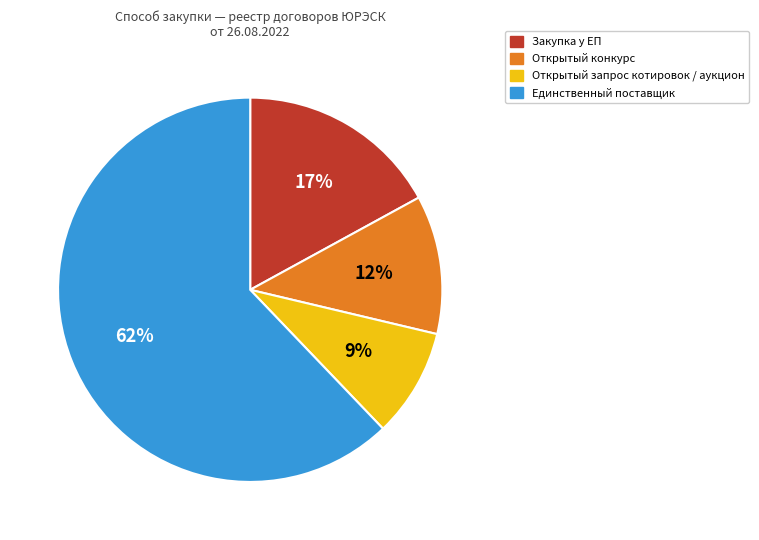

Does Открытый запрос котировок / аукцион represent more than half of the total?

No